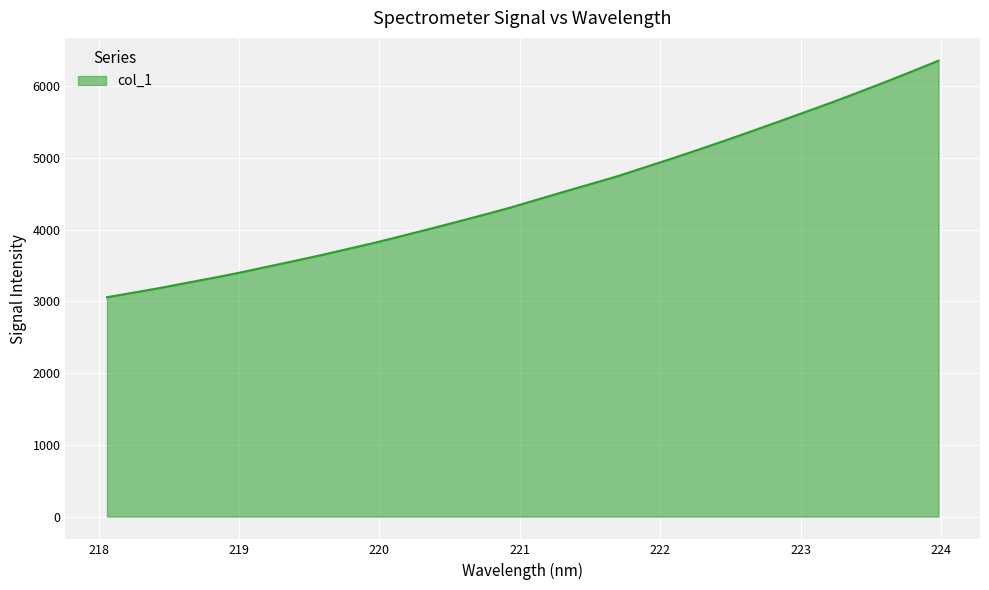

What is the smallest value displayed?

3059.0